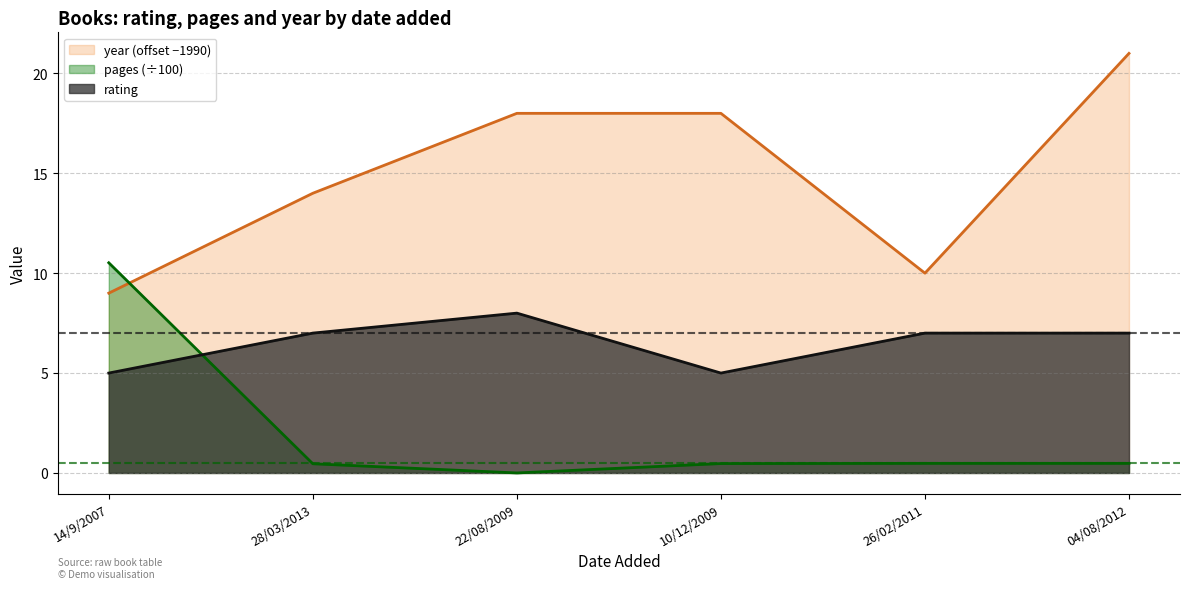

What is the total value across all series at 26/02/2011?

17.5